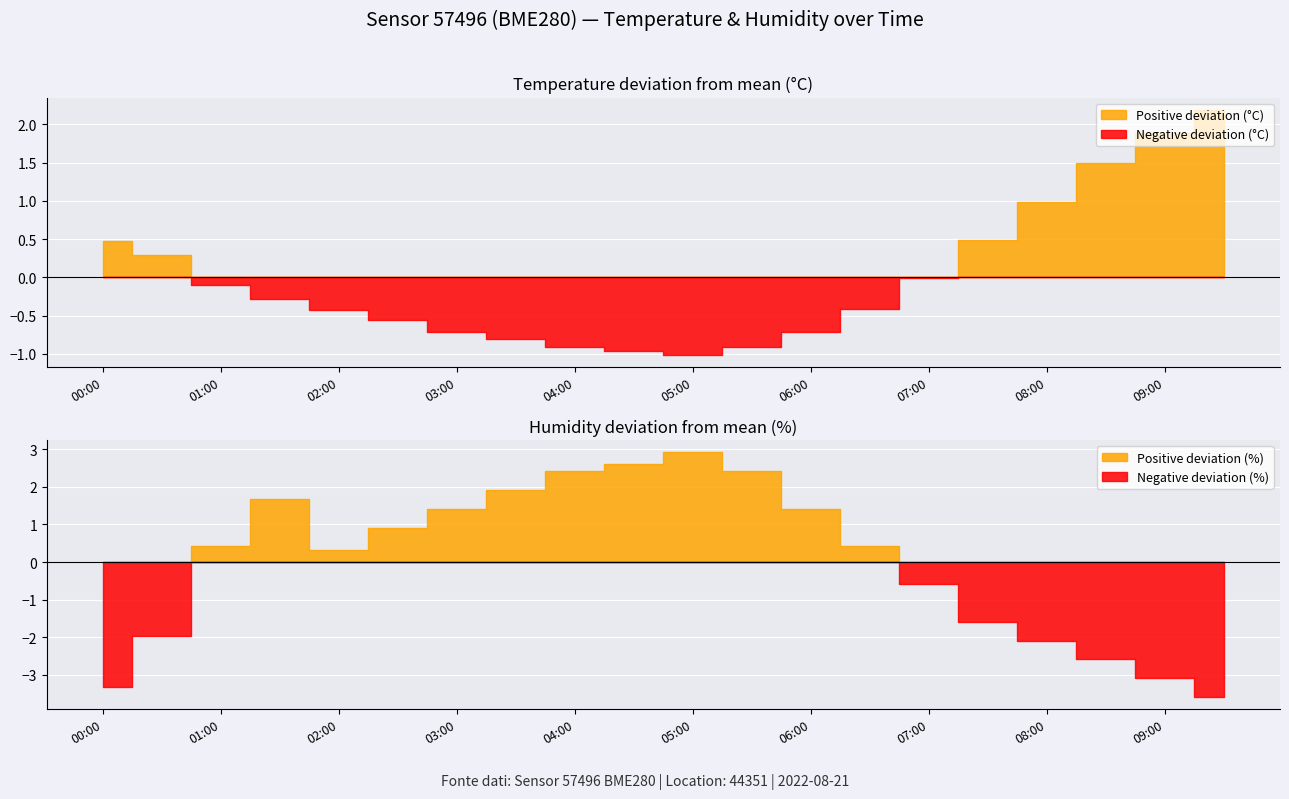

At how many categories does at least one series exceed 0?

19